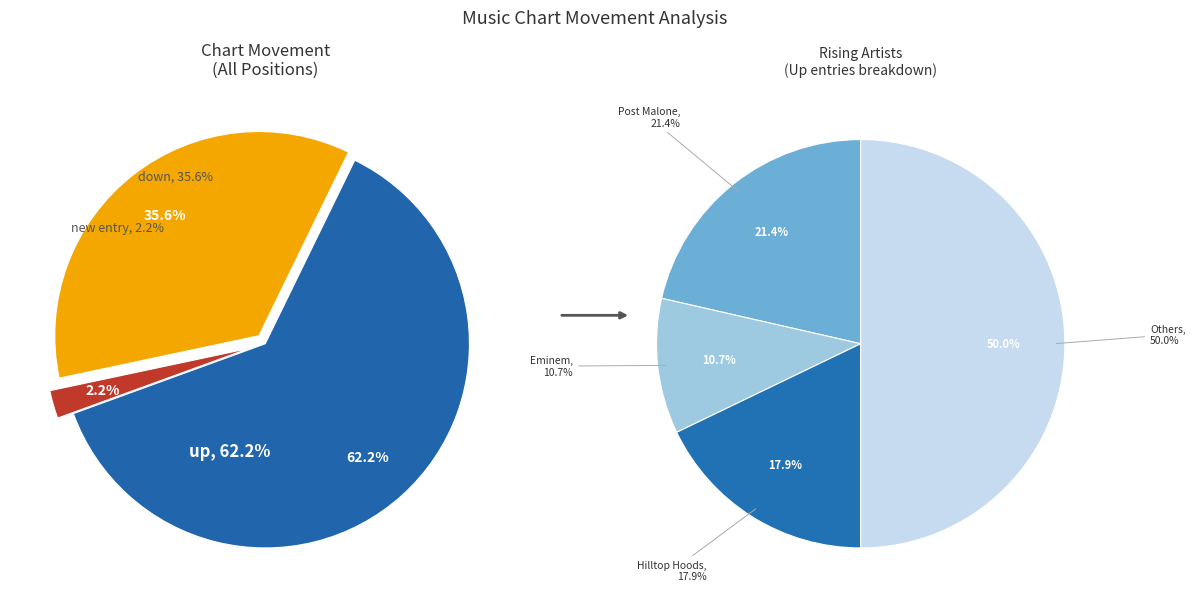

Does new represent more than half of the total?

No